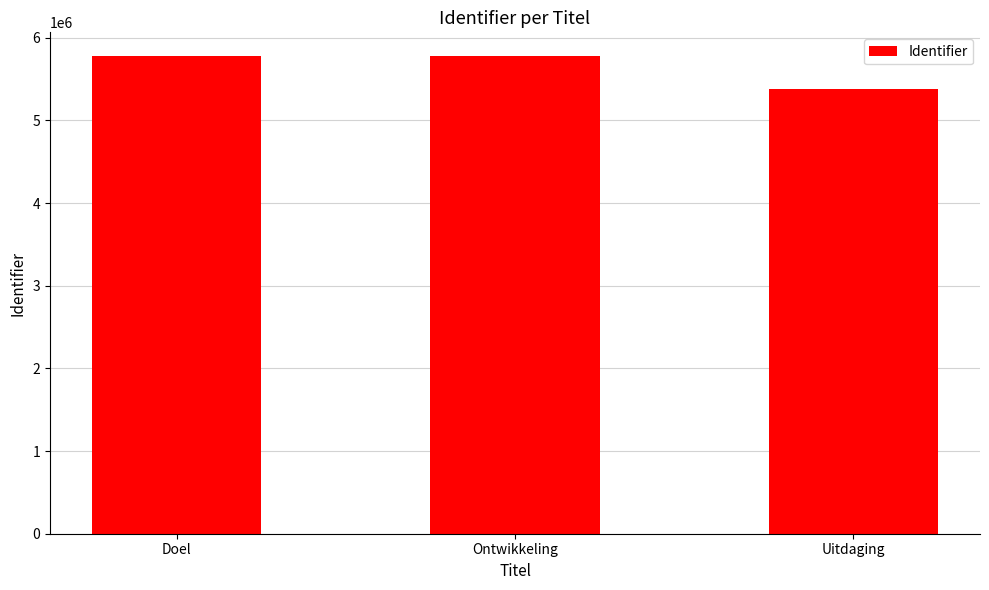

How many categories are shown in the chart?

3